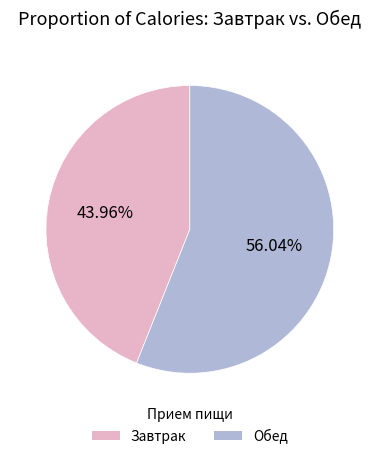

Is there a majority slice in this chart?

Yes